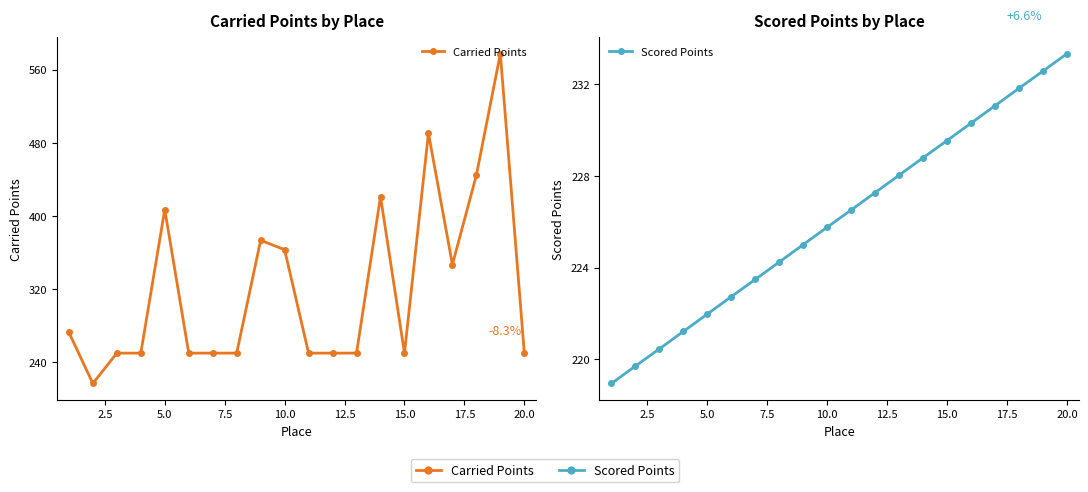

What is the difference between the second highest and second lowest values in the Carried Points series?

240.7